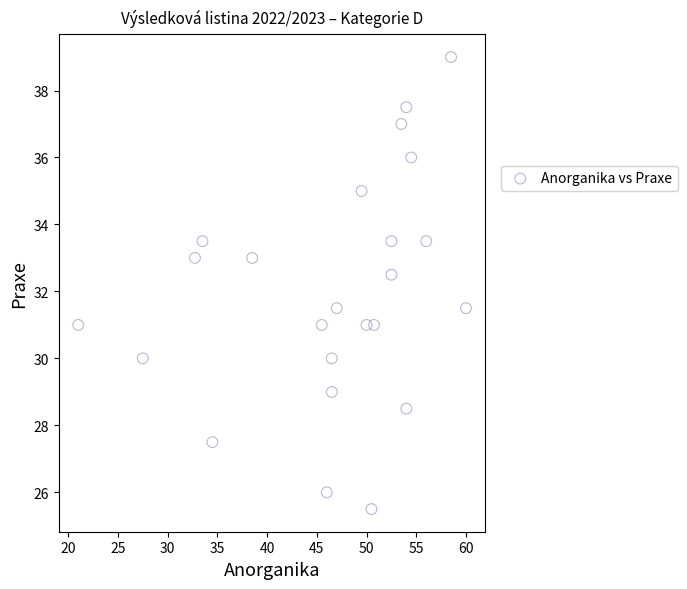

What is the range of Y values (max minus min)?

13.5